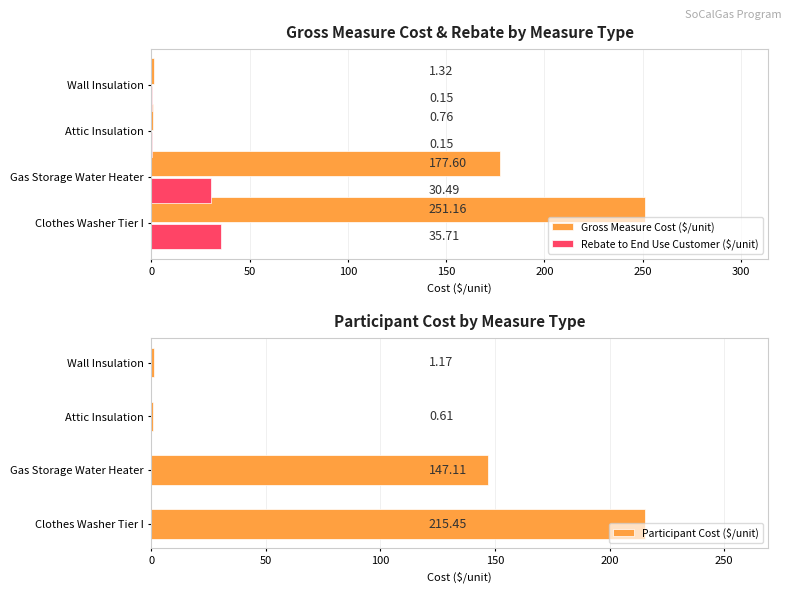

What is the value of the Participant Cost ($/unit) bar at the 2nd from the left?

147.1